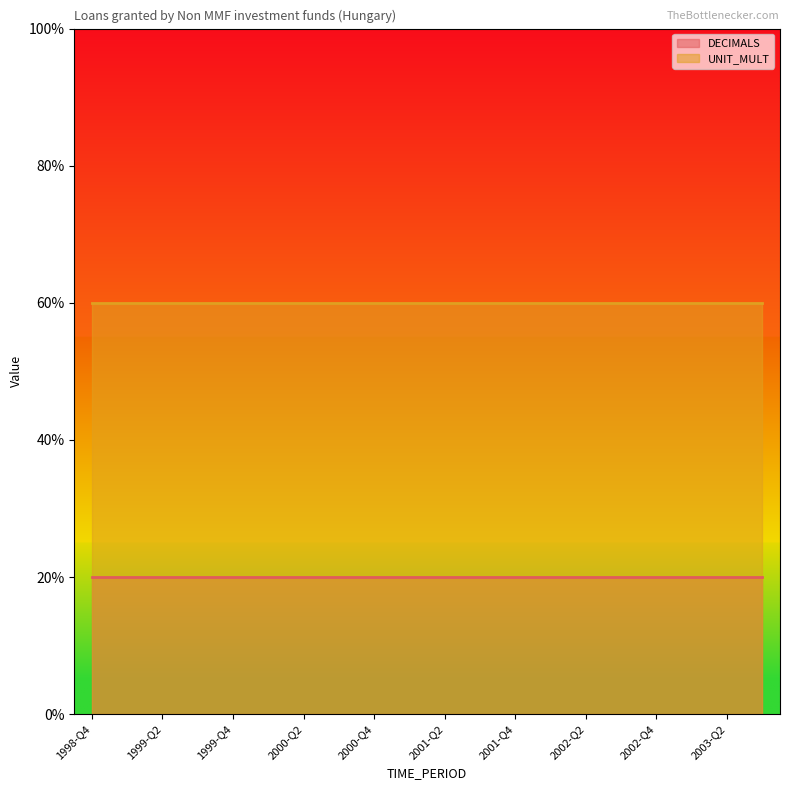

Which category has the highest value in the DECIMALS series?

1998-Q4